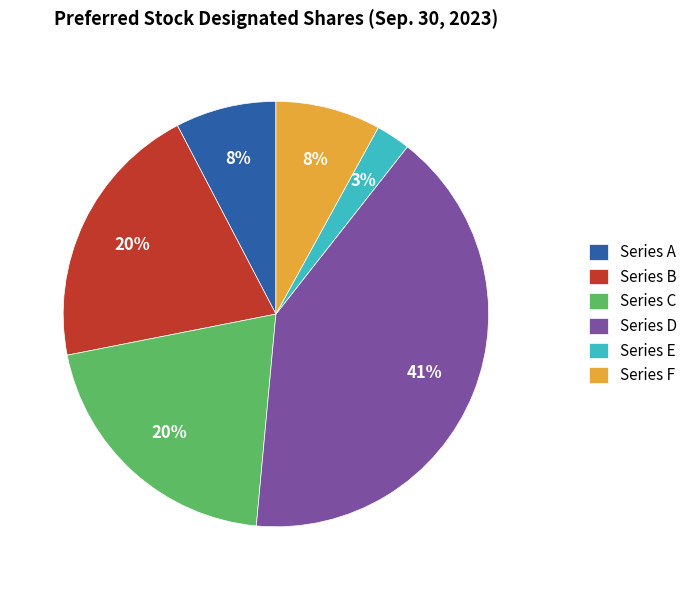

Does Series B represent more than half of the total?

No